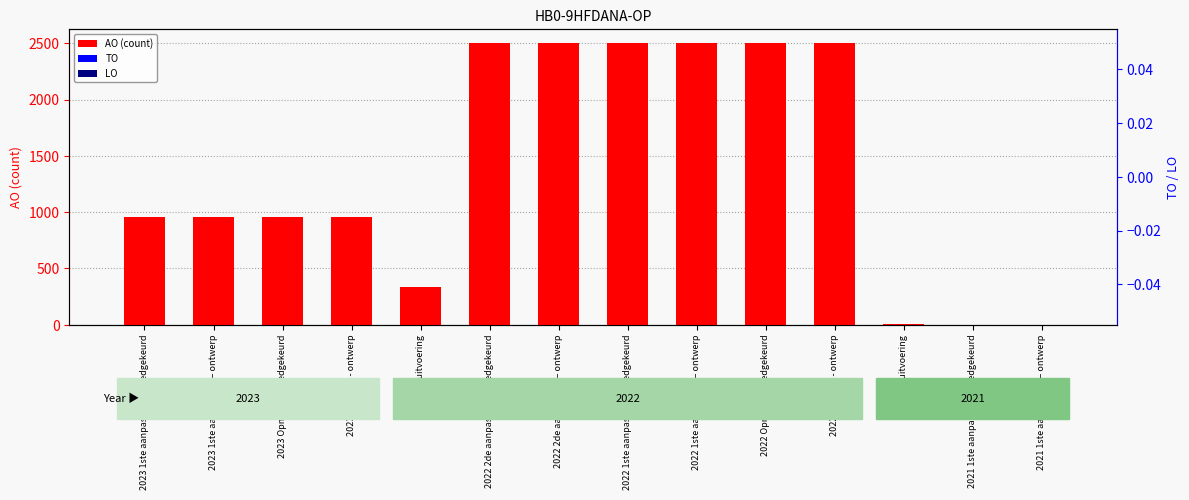

Is the value of LO at 2022 2de aanpassing – goedgekeurd greater than the value of TO at 2023 1ste aanpassing – goedgekeurd?

No